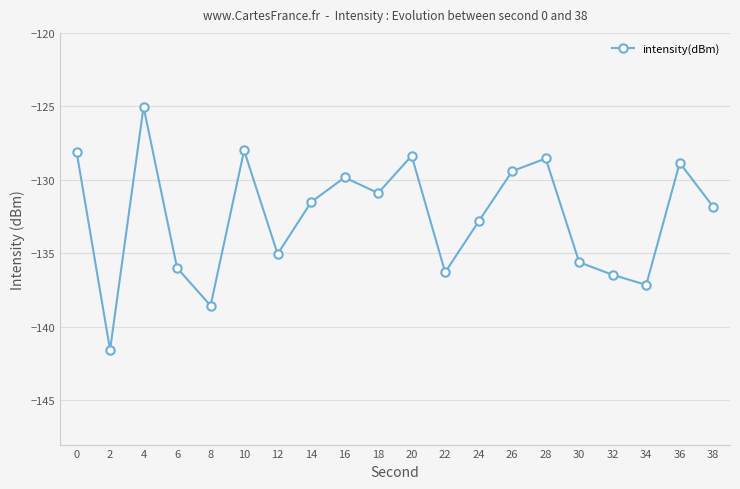

What is the change in value from 36 to 38?

-3.0